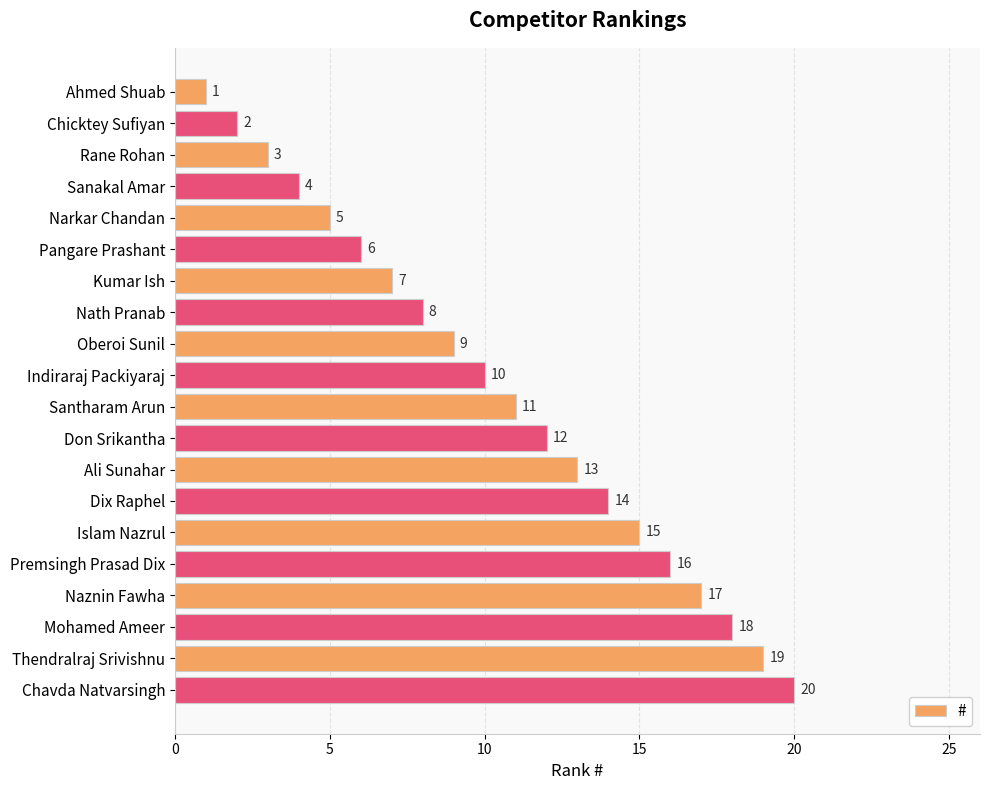

True or false: the data shows 7 at Kumar Ish.

True